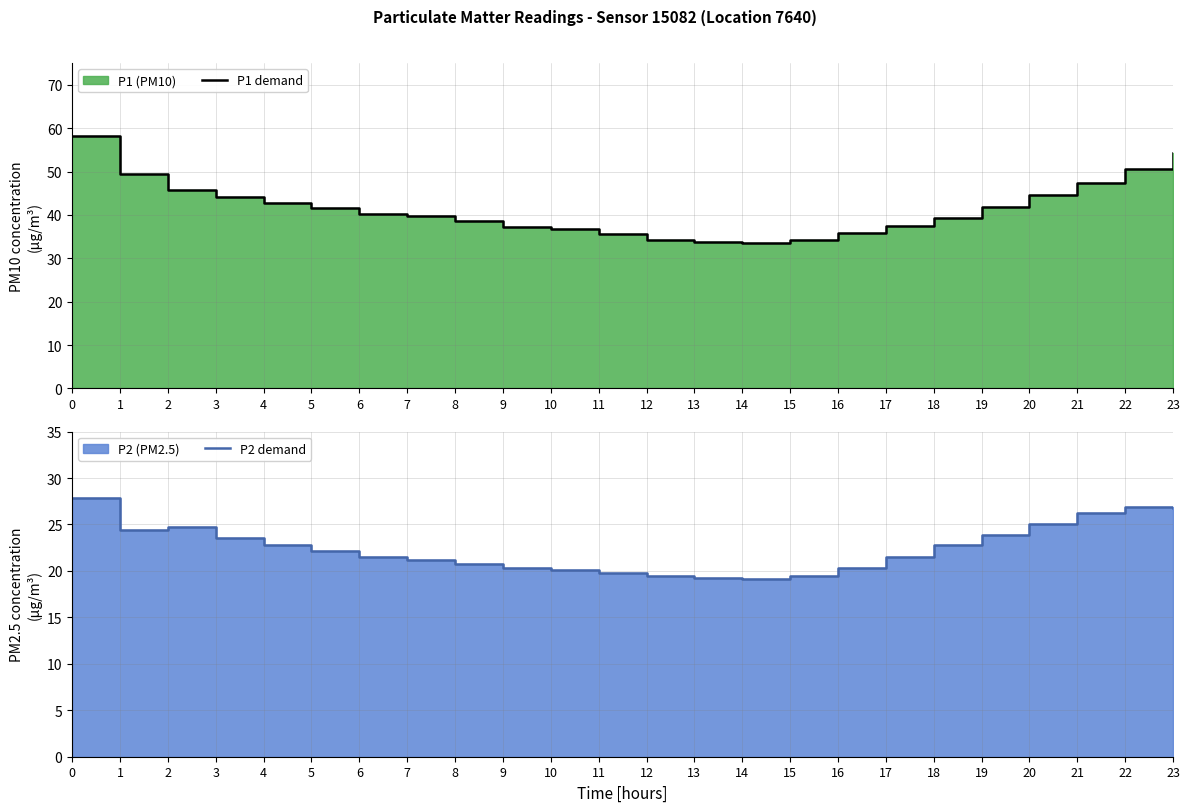

Is the value of P2 demand at 12 greater than the value of P1 demand at 12?

No